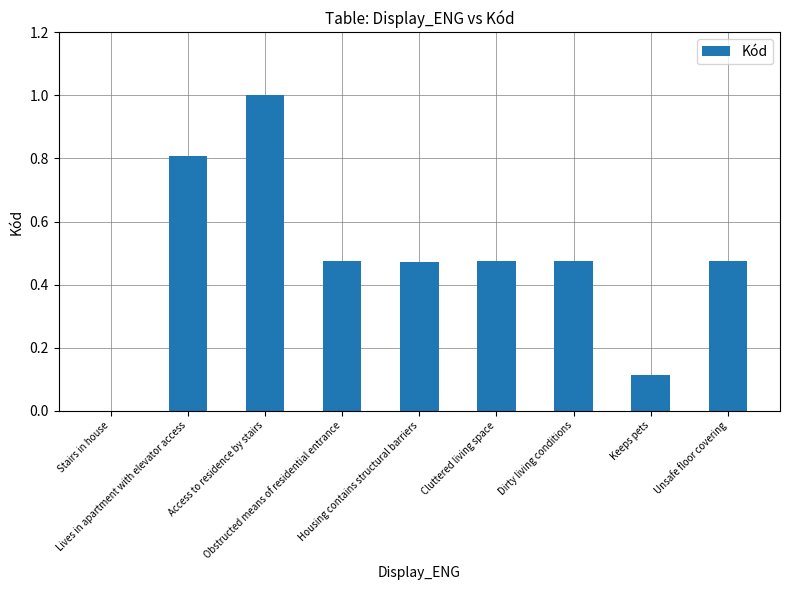

Between Dirty living conditions and Lives in apartment with elevator access, which is larger?

Lives in apartment with elevator access